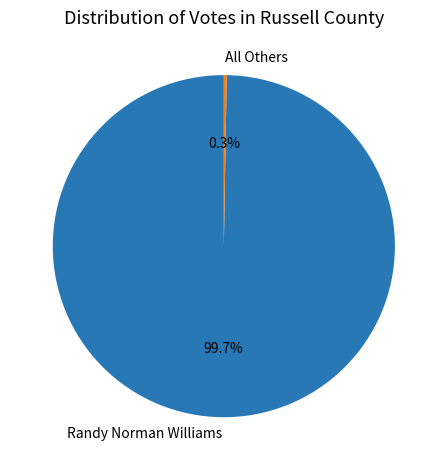

Which category accounts for the majority?

Randy Norman Williams